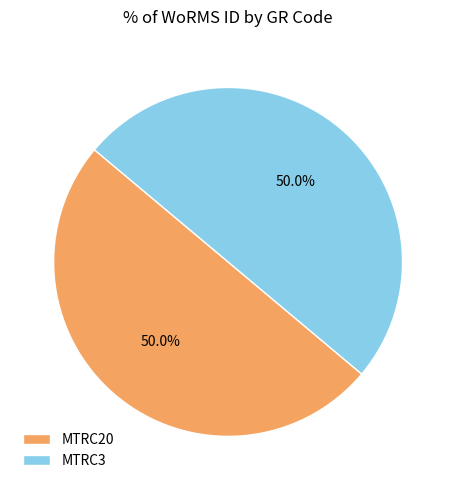

True or false: MTRC20 accounts for 50% of the total.

True